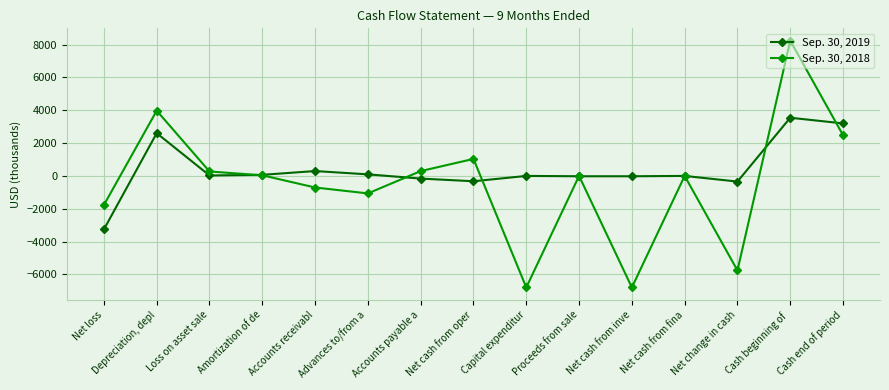

What is the difference between the maximum and second lowest values in the Sep. 30, 2018 series?

15028